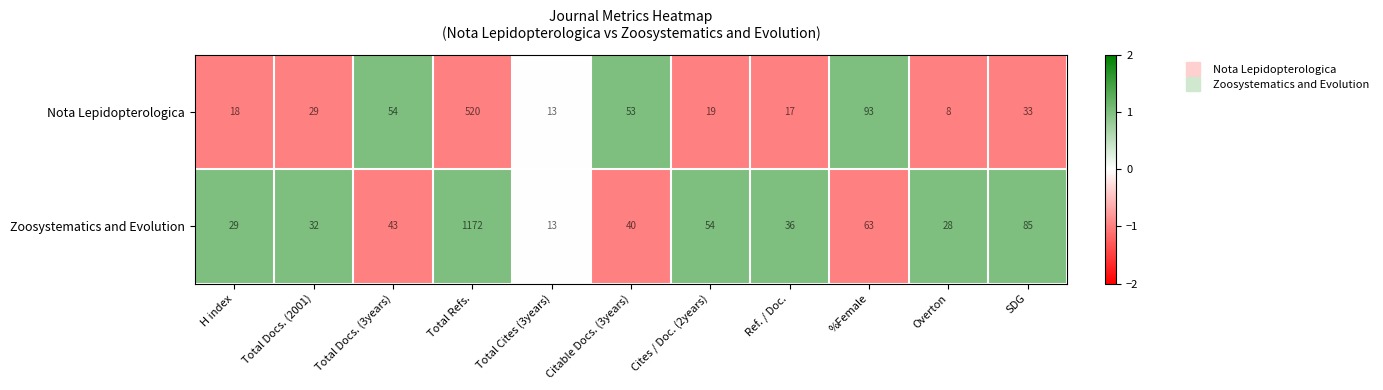

What value does the Zoosystematics and Evolution series have at Total Refs.?

1172